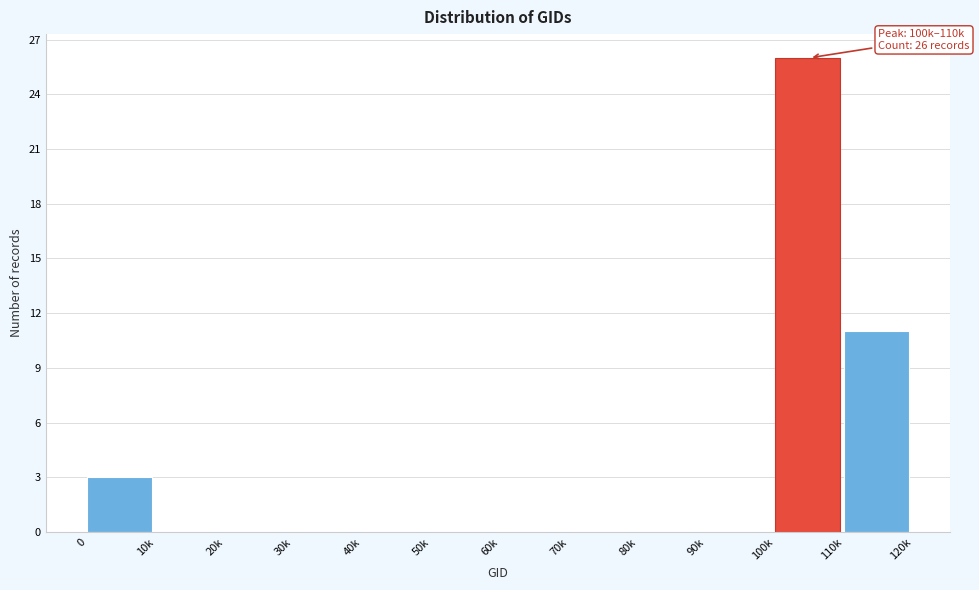

Reading right to left, what are all the values shown in this chart?

110k=11	100k=26	90k=0	80k=0	70k=0	60k=0	50k=0	40k=0	30k=0	20k=0	10k=0	0=3